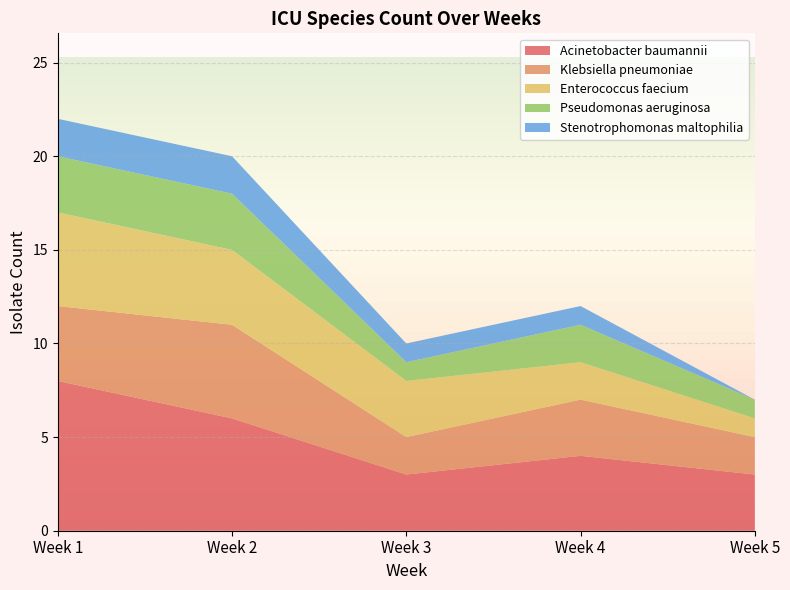

Reading left to right, transcribe all the data shown in this chart.

Acinetobacter baumannii: Week 1=8	Week 2=6	Week 3=3	Week 4=4	Week 5=3
Klebsiella pneumoniae: Week 1=4	Week 2=5	Week 3=2	Week 4=3	Week 5=2
Enterococcus faecium: Week 1=5	Week 2=4	Week 3=3	Week 4=2	Week 5=1
Pseudomonas aeruginosa: Week 1=3	Week 2=3	Week 3=1	Week 4=2	Week 5=1
Stenotrophomonas maltophilia: Week 1=2	Week 2=2	Week 3=1	Week 4=1	Week 5=0